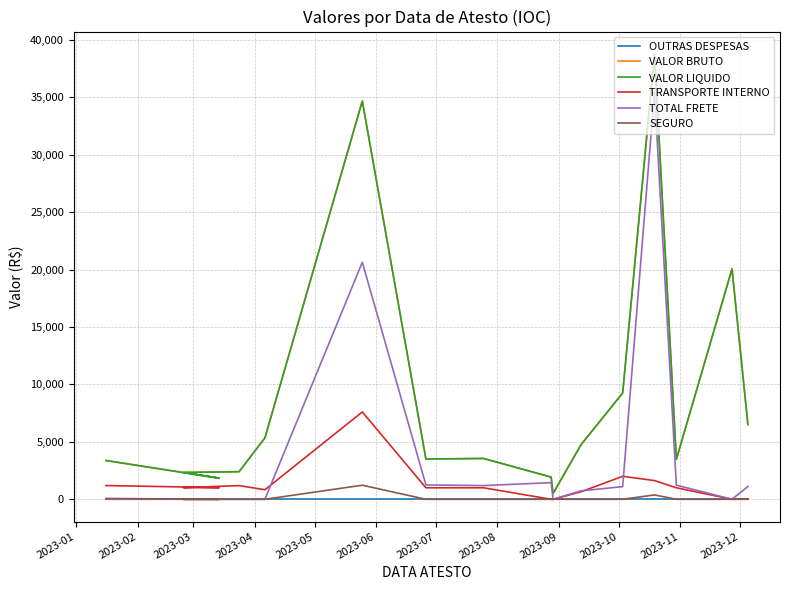

List the series in order of their peak value, lowest first.

OUTRAS DESPESAS, SEGURO, TRANSPORTE INTERNO, TOTAL FRETE, VALOR BRUTO, VALOR LIQUIDO